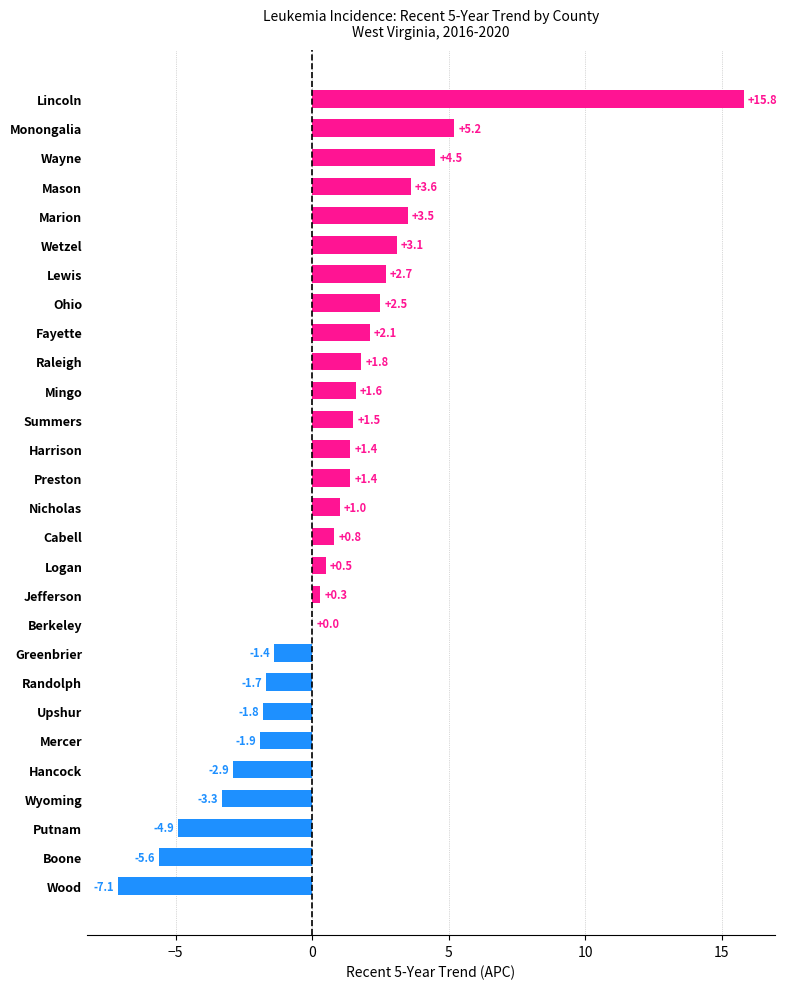

What is the greatest value displayed?

15.8